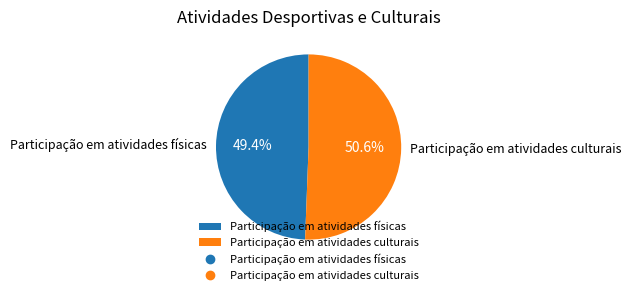

How many segments does this pie chart have?

2